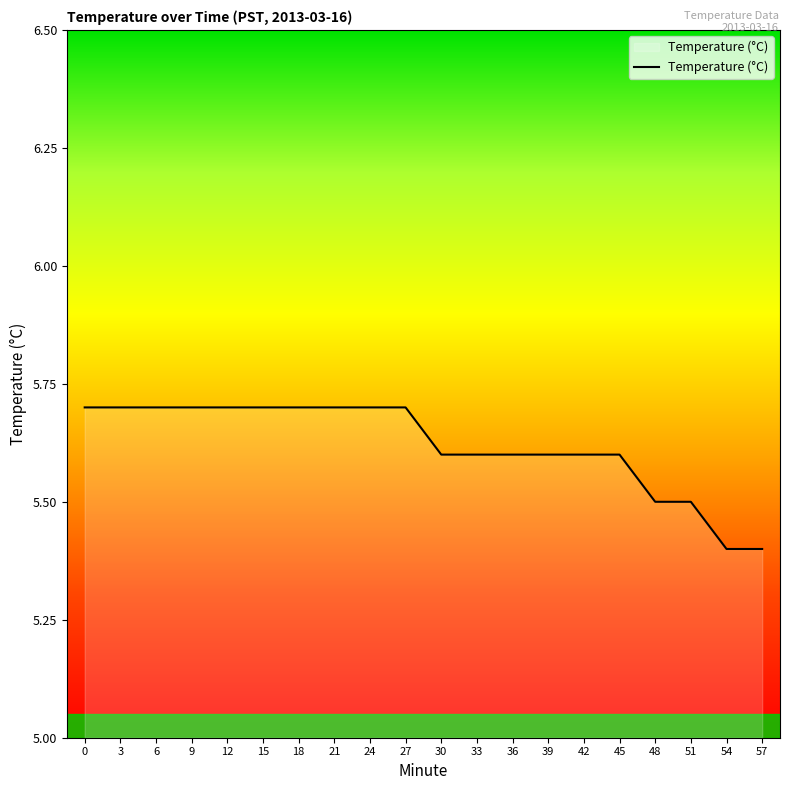

What is the difference between the maximum and second lowest values?

0.3